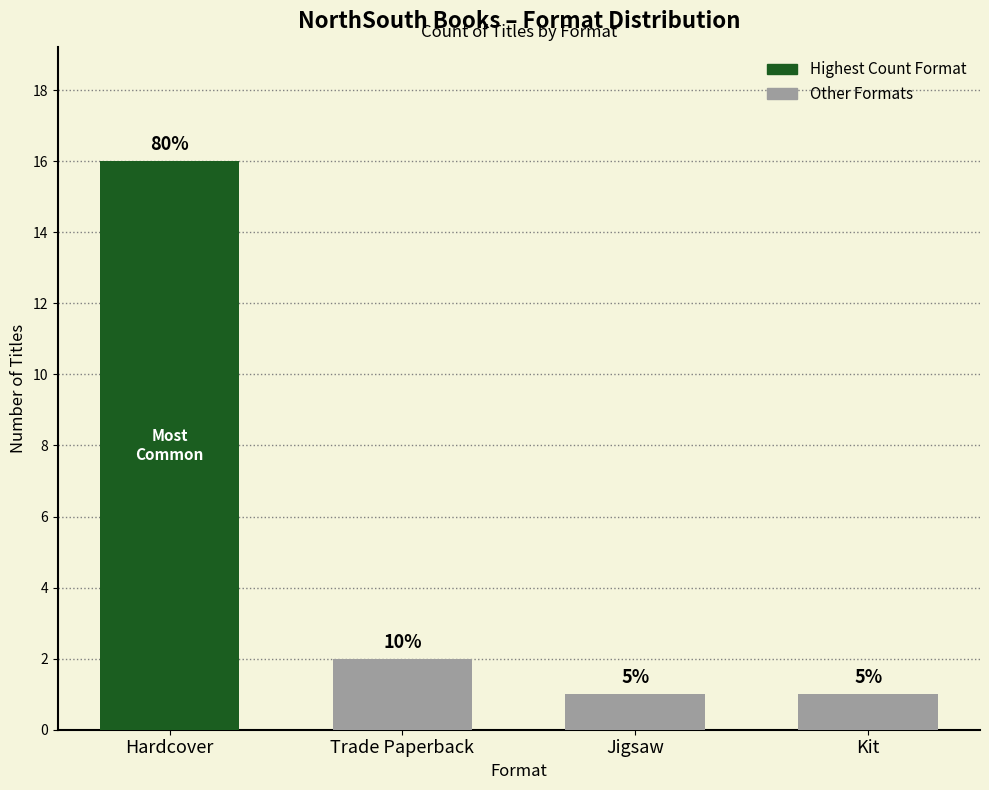

Does the chart contain any negative values?

No